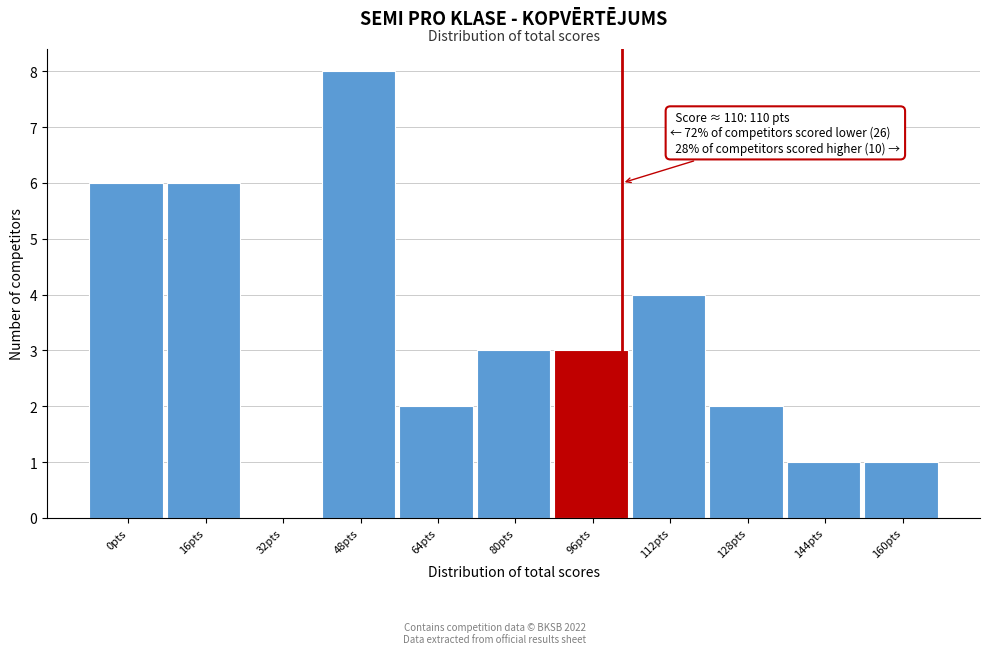

Reading left to right, list all the values displayed in this chart.

0pts=6	16pts=6	32pts=0	48pts=8	64pts=2	80pts=3	96pts=3	112pts=4	128pts=2	144pts=1	160pts=1